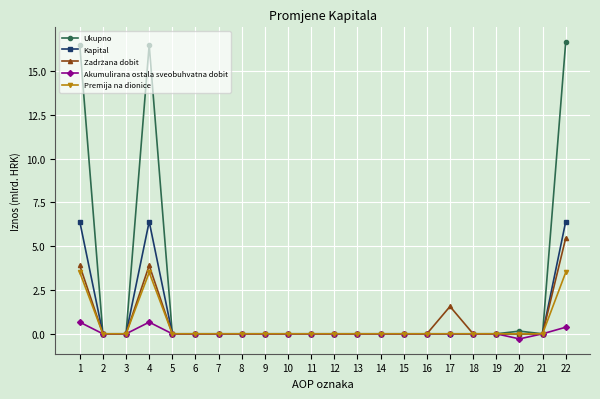

At which category does Akumulirana ostala sveobuhvatna dobit reach its first local peak?

4